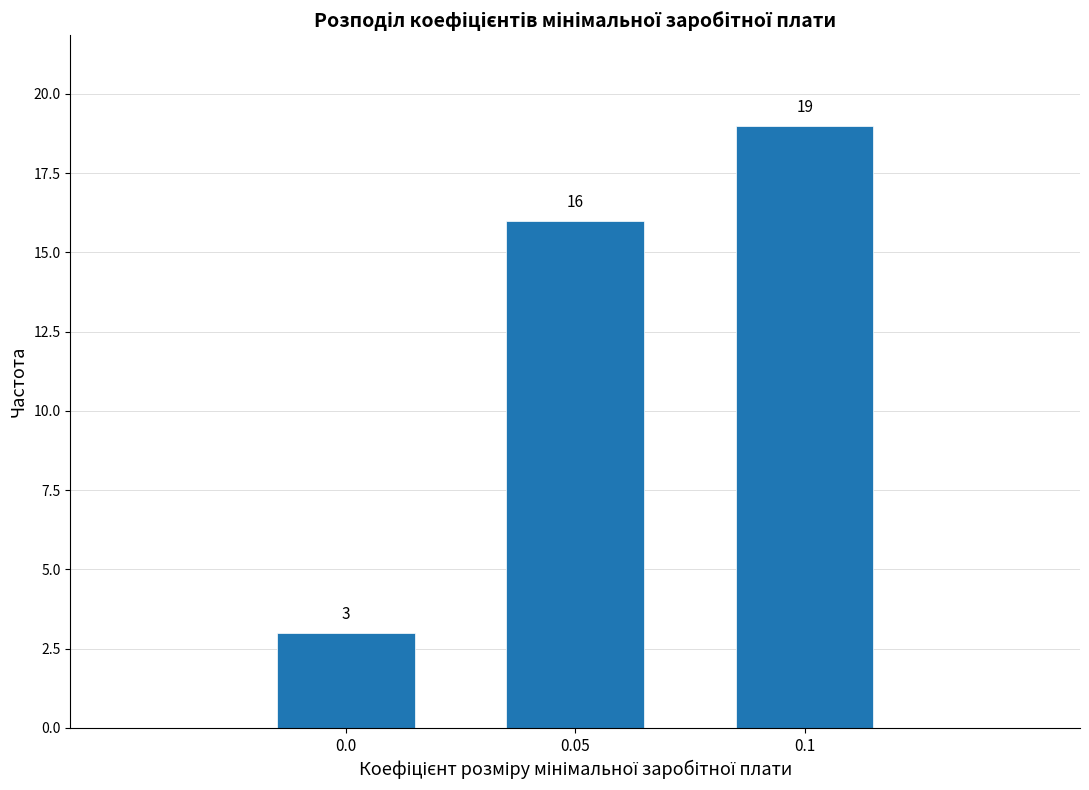

Reading left to right, extract all data points from this chart.

0.0=3	0.05=16	0.1=19